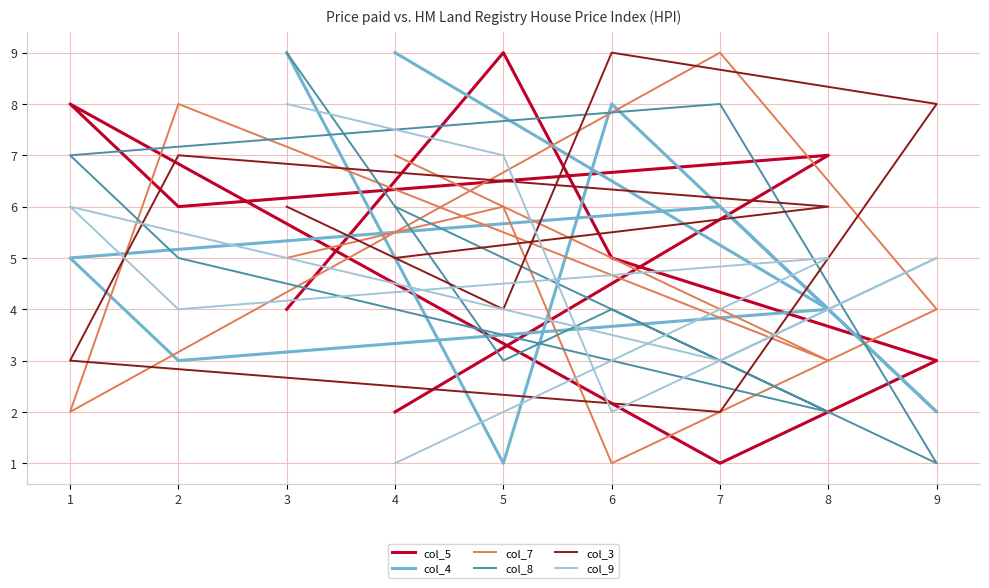

How many col_8 values are between 3 and 7?

5